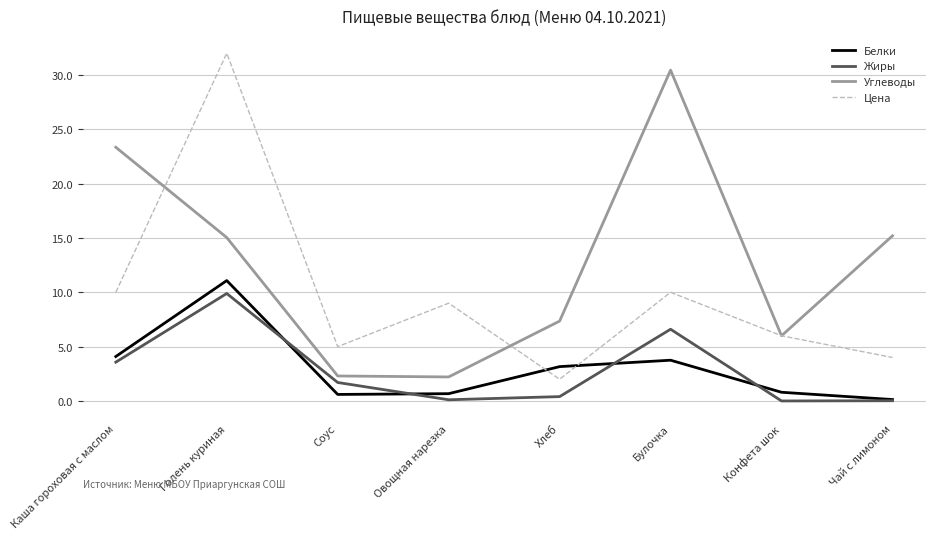

The value of Жиры at Булочка is 6.6. True or false?

True